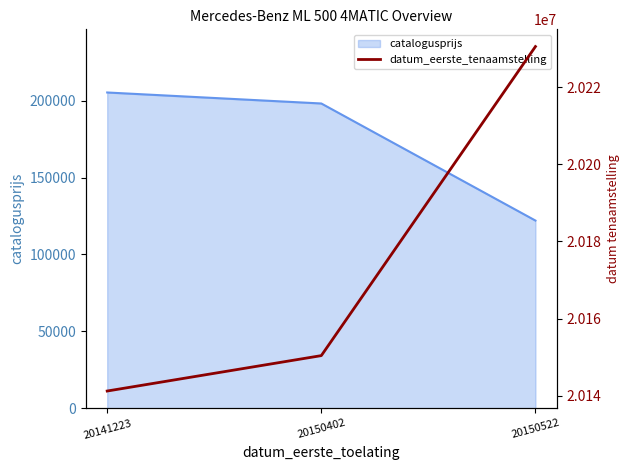

Rank the categories by catalogusprijs value from highest to lowest.

20141223, 20150402, 20150522